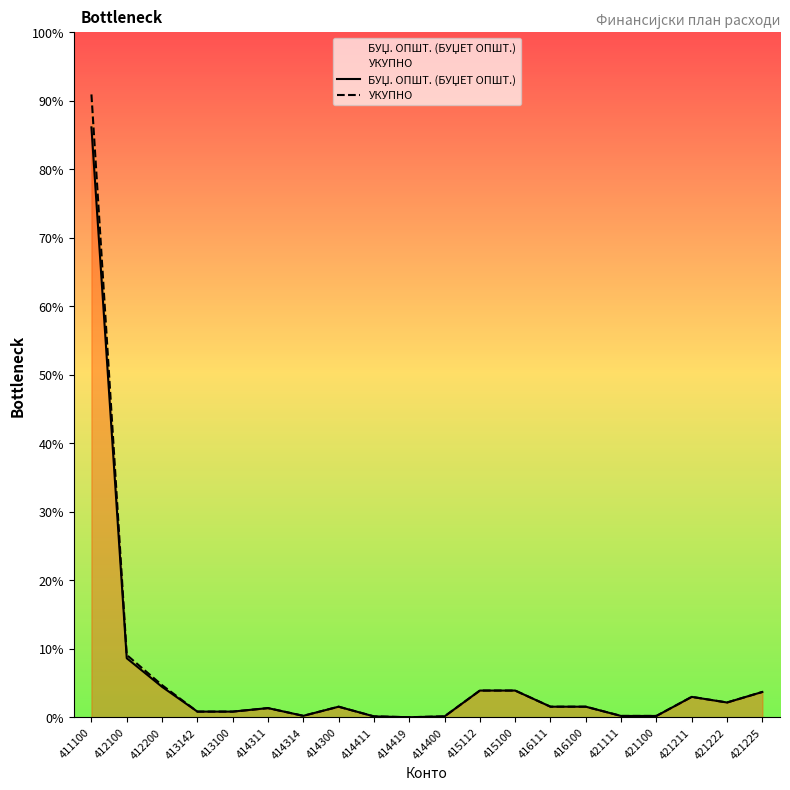

At which label does УКУПНО reach its minimum?

414419